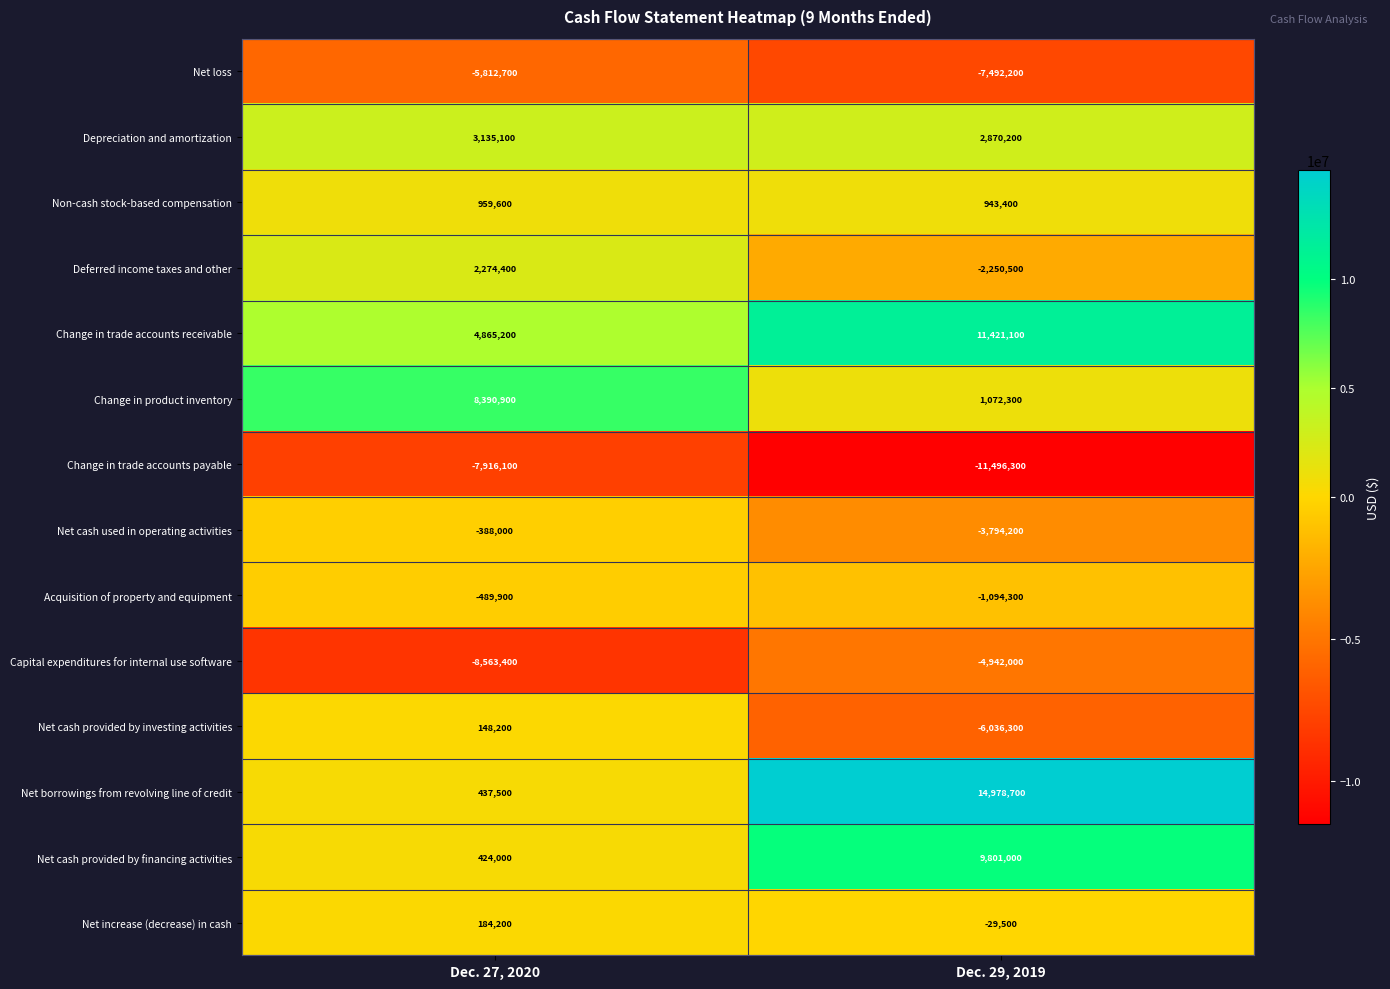

At Dec. 27, 2020, list the series in order from smallest to largest.

Capital expenditures for internal use software, Change in trade accounts payable, Net loss, Acquisition of property and equipment, Net cash used in operating activities, Net cash provided by investing activities, Net increase (decrease) in cash, Net cash provided by financing activities, Net borrowings from revolving line of credit, Non-cash stock-based compensation, Deferred income taxes and other, Depreciation and amortization, Change in trade accounts receivable, Change in product inventory